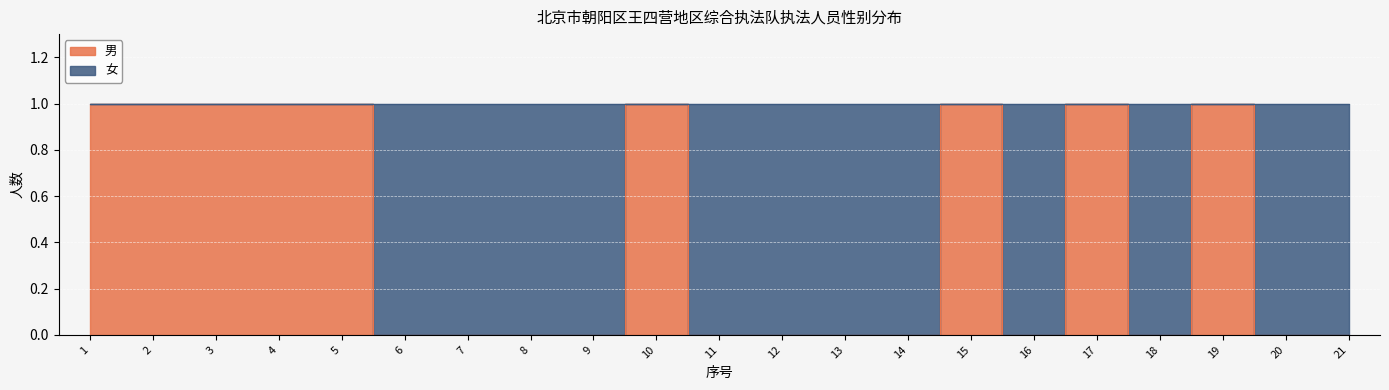

Is this an area chart (filled region under the line)?

No